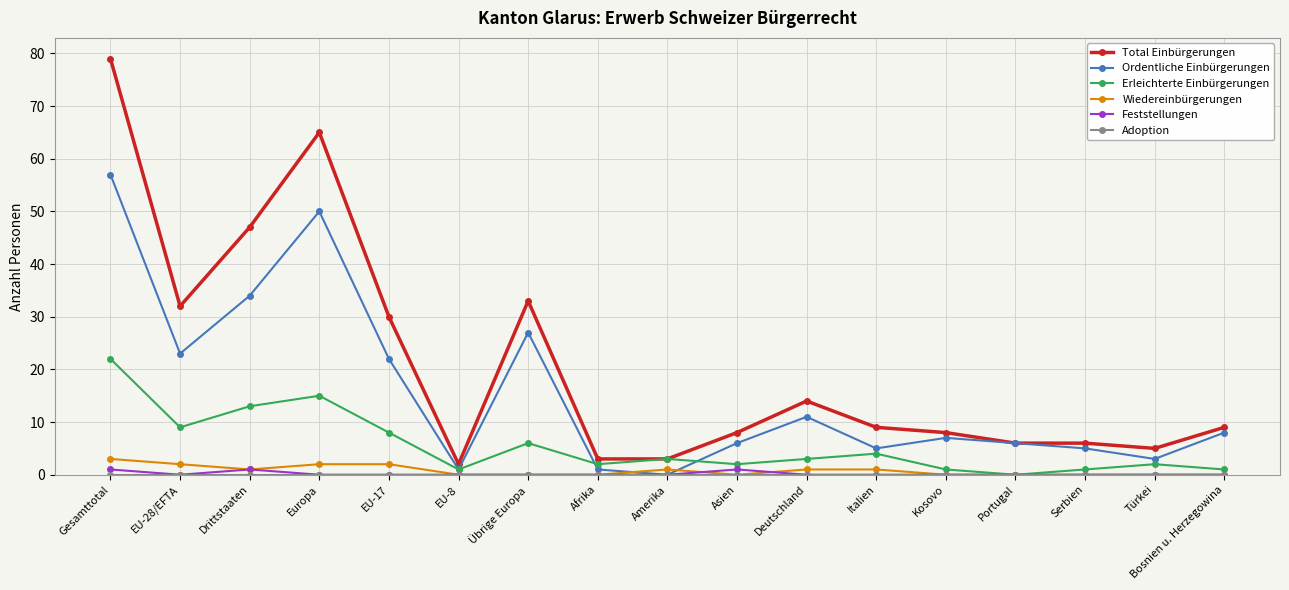

Which series has the largest range (max minus min)?

Total Einbürgerungen